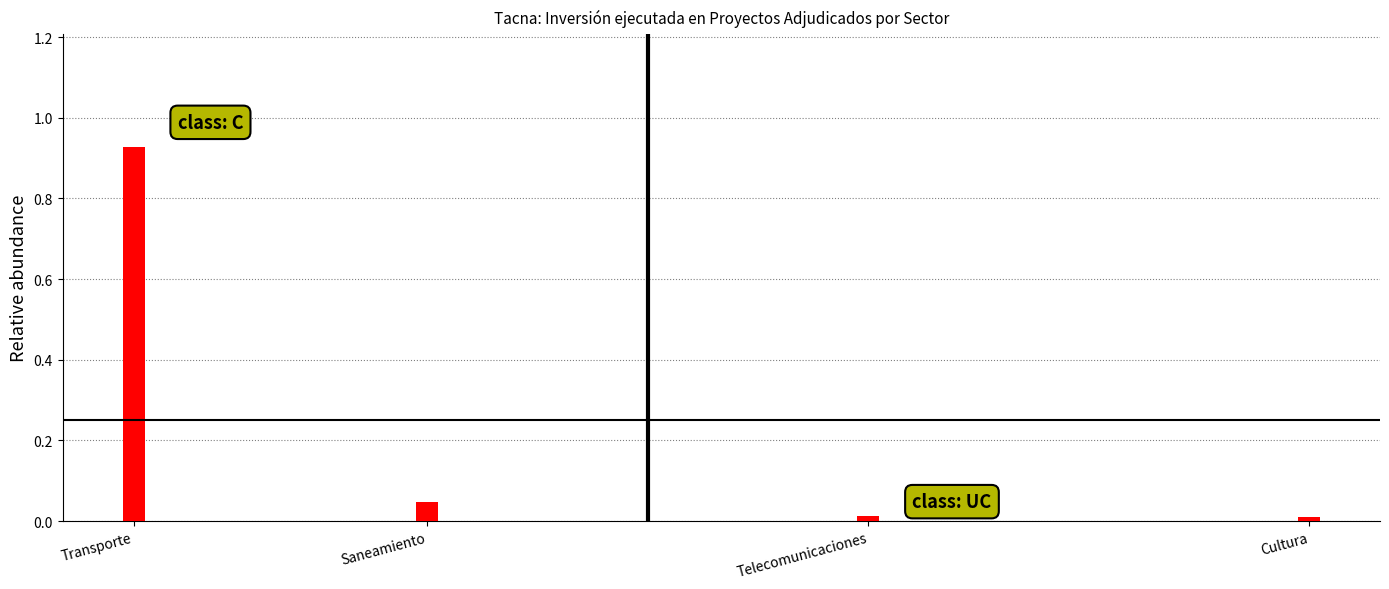

At which category does the chart reach its peak across all series?

Transporte